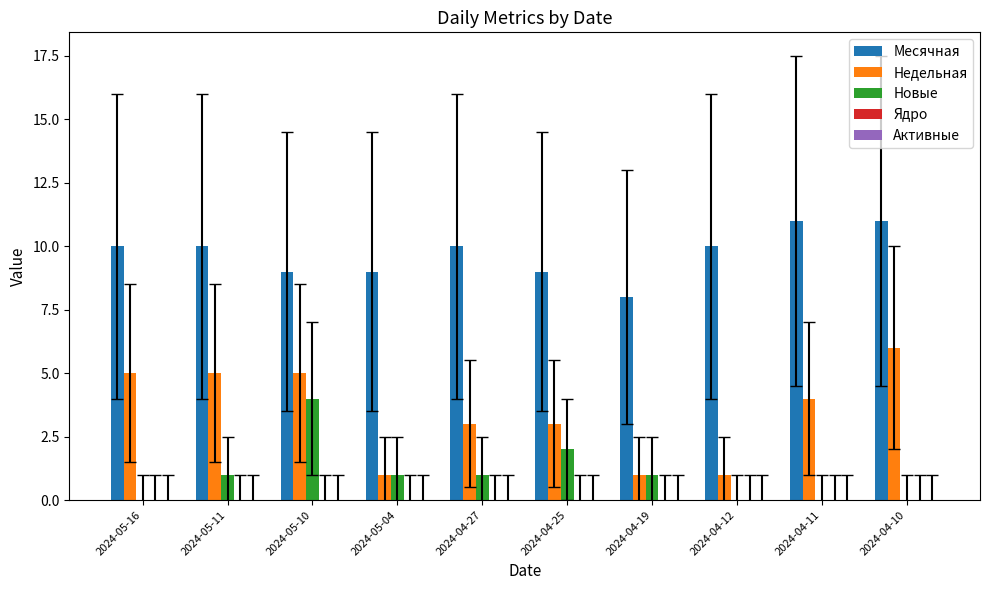

Which series has the largest total across all categories?

Месячная